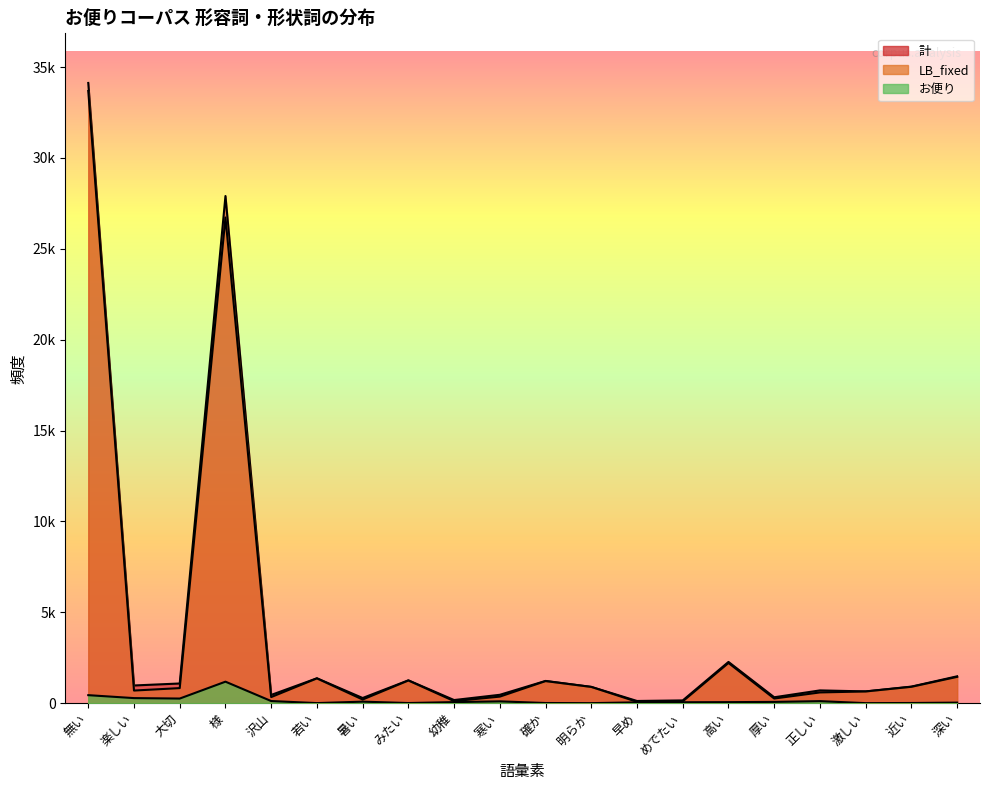

At which category is the sum across all series the highest?

無い